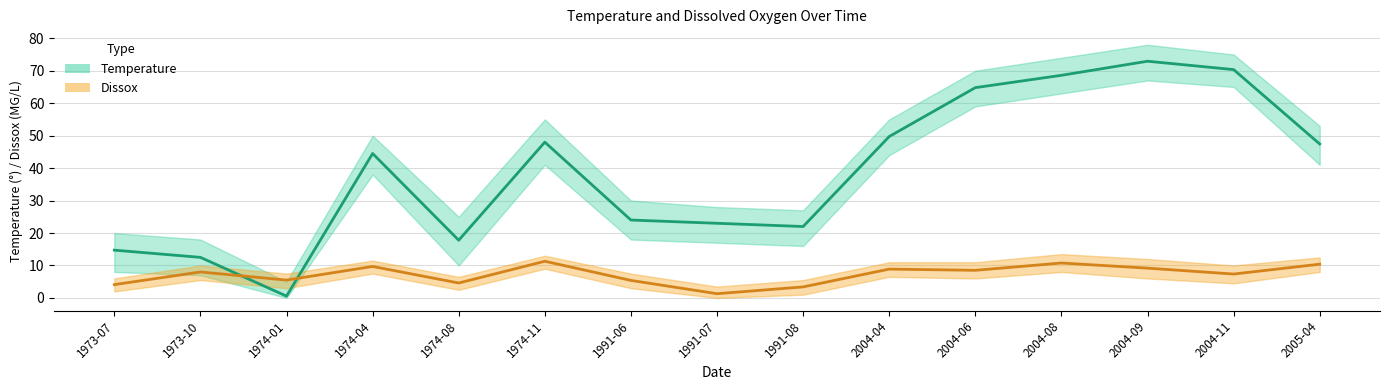

Reading left to right, list all the values displayed in this chart.

Temperature (mean): 1973-07=14.7	1973-10=12.5	1974-01=0.6	1974-04=44.5	1974-08=17.8	1974-11=48.0	1991-06=24.0	1991-07=23.0	1991-08=22.0	2004-04=49.7	2004-06=64.8	2004-08=68.6	2004-09=72.9	2004-11=70.3	2005-04=47.4
Dissox (mean): 1973-07=4.1	1973-10=8.0	1974-01=5.5	1974-04=9.7	1974-08=4.6	1974-11=11.3	1991-06=5.4	1991-07=1.3	1991-08=3.4	2004-04=8.9	2004-06=8.5	2004-08=10.8	2004-09=9.2	2004-11=7.4	2005-04=10.4